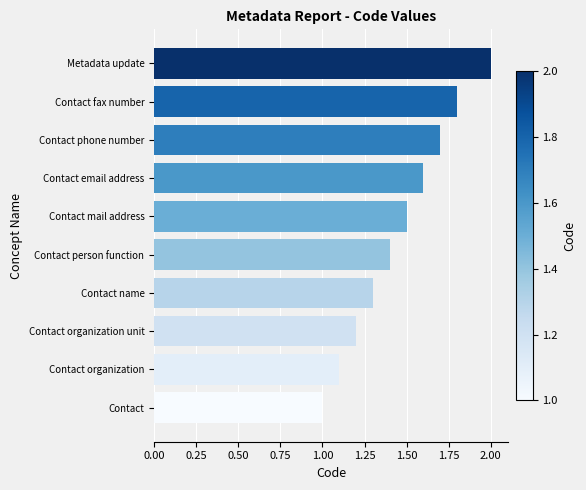

How many data points are above 1?

9